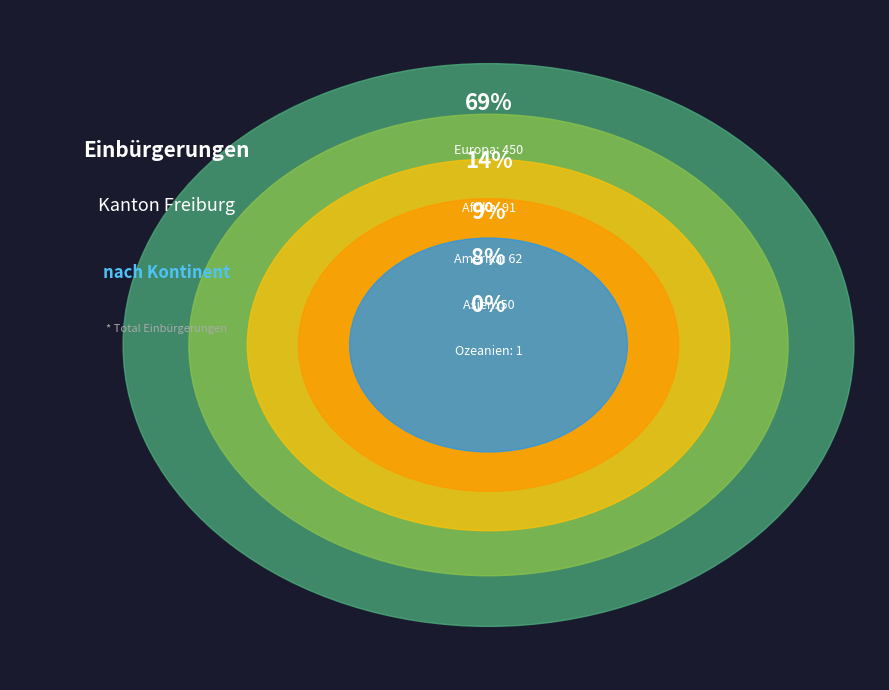

How many segments does this pie chart have?

5